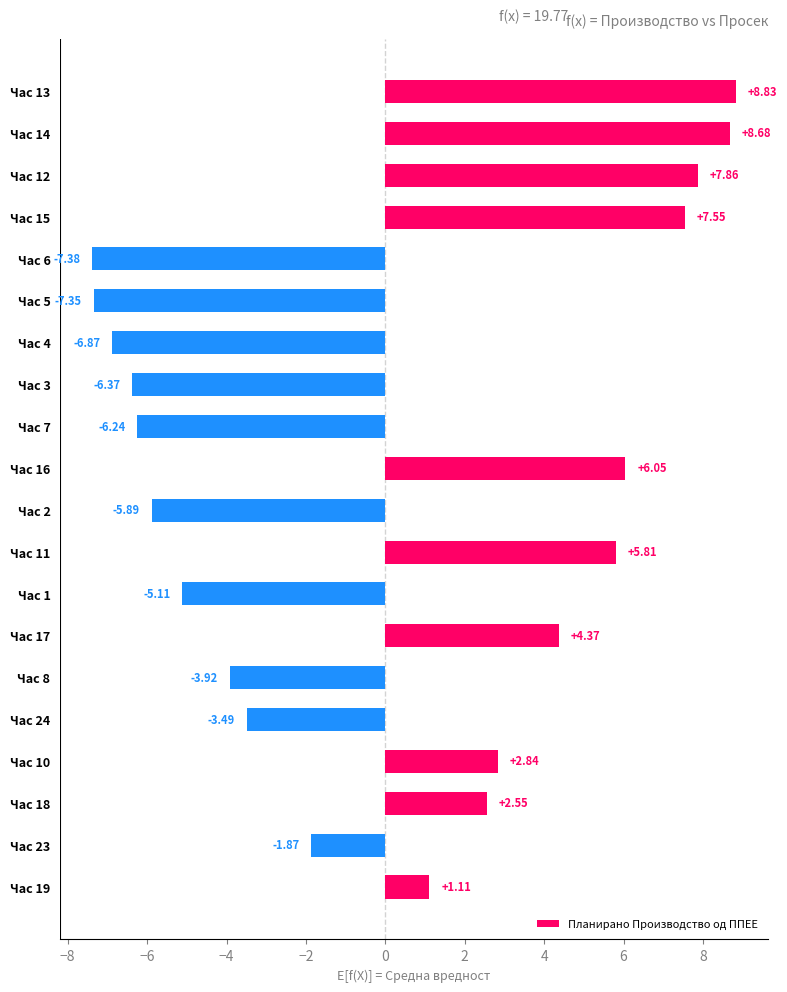

What is the sum of the values at Час 8 and Час 16?

2.1